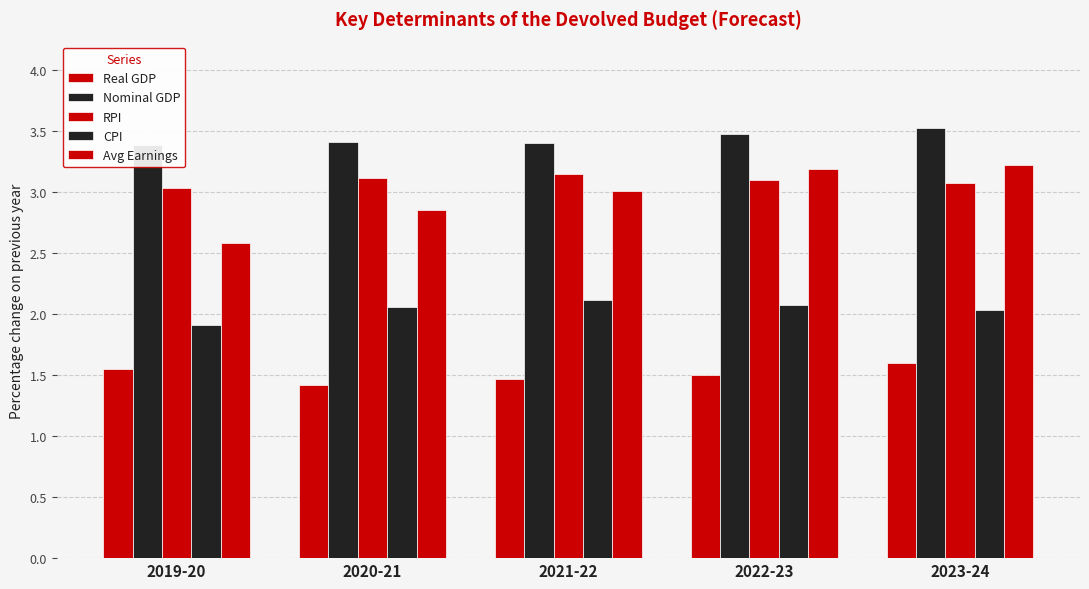

At which category is the sum across all series the highest?

2023-24